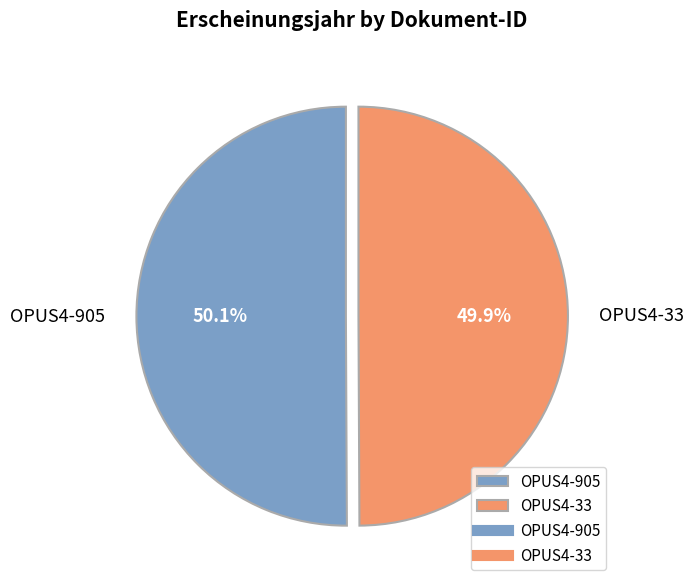

Combined, what portion of the pie is OPUS4-33 and OPUS4-905?

100.0%